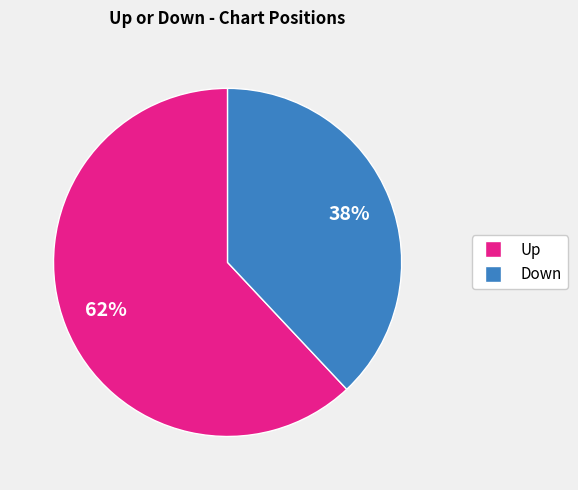

Is there any slice that represents more than half of the pie?

Yes